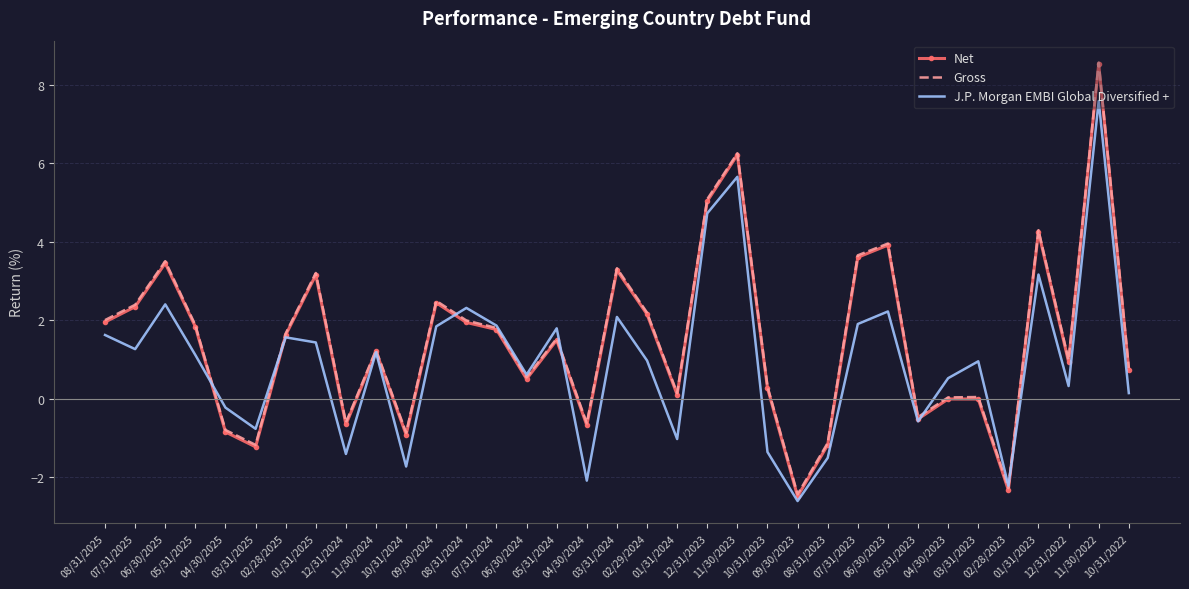

True or false: J.P. Morgan EMBI Global Diversified + has a value of 0.6 at 06/30/2024.

True